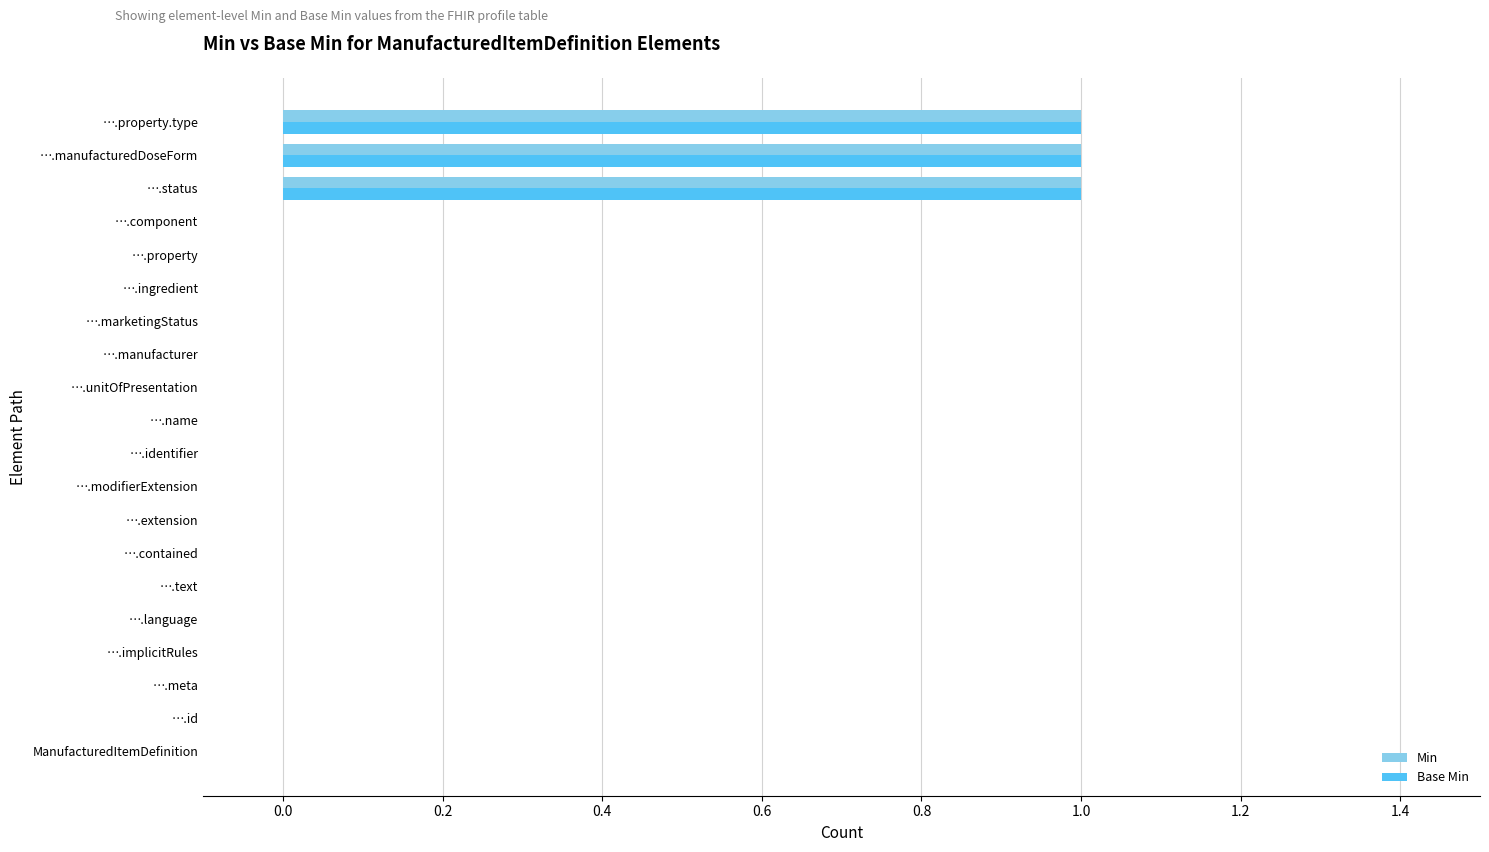

Is it true that Base Min equals 1 at ….component?

False